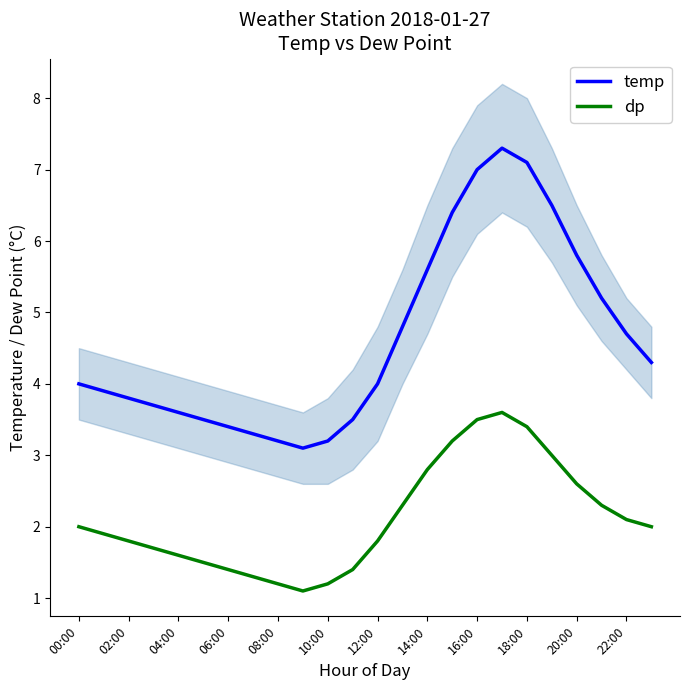

True or false: dp has a value of 2.3 at 12:00.

False